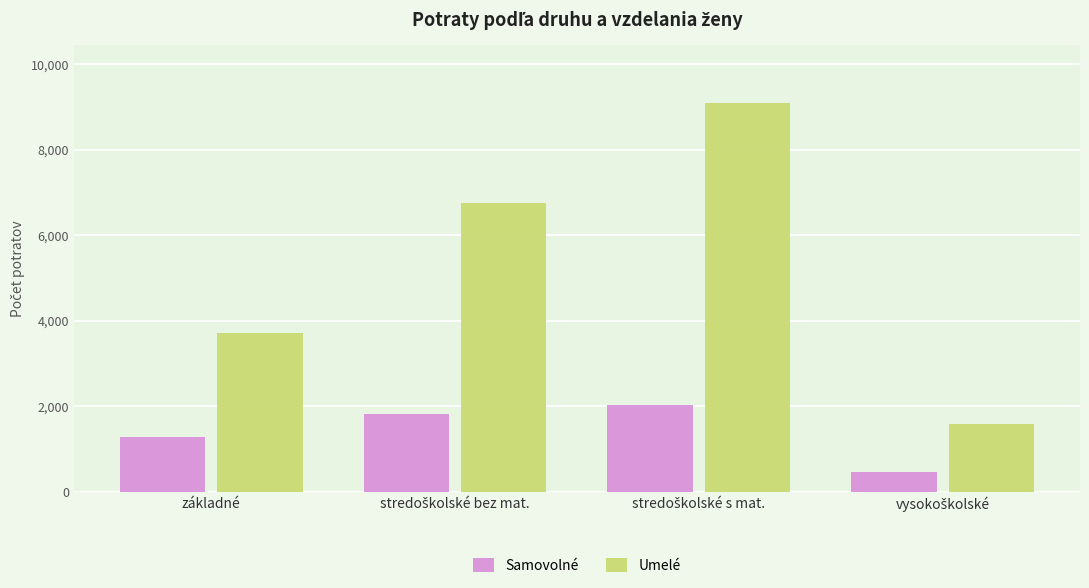

What are all the series names shown in the legend?

Samovolné, Umelé